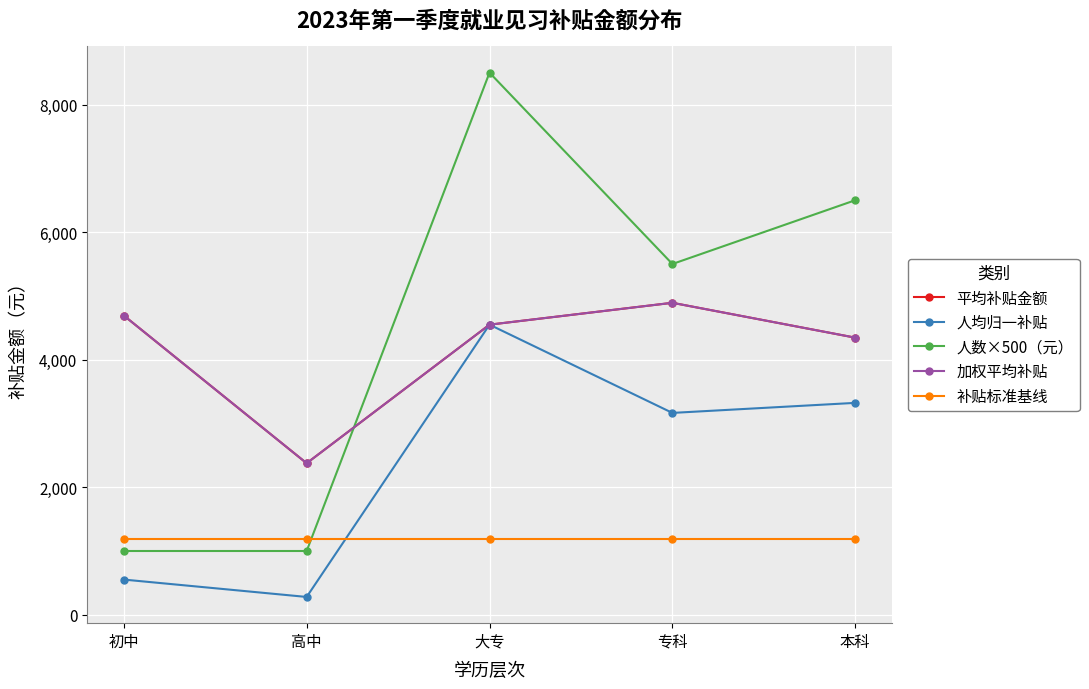

The 补贴标准基线 series shows 1188.0 at 专科. True or false?

True